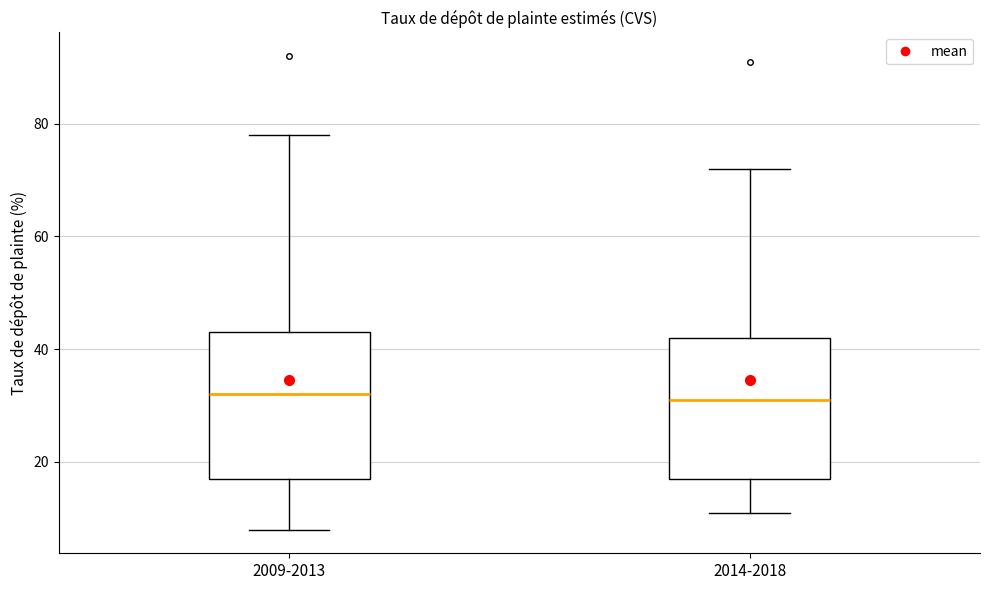

Reading left to right, read every box against the y-axis: the position of its median line, the range the box covers, and the ends of its whiskers. The values are not printed on the chart, so give them approximately, as read against the axis.

2009-2013: median 32, box 18 to 44, whiskers 8 to 78
2014-2018: median 32, box 18 to 42, whiskers 12 to 72